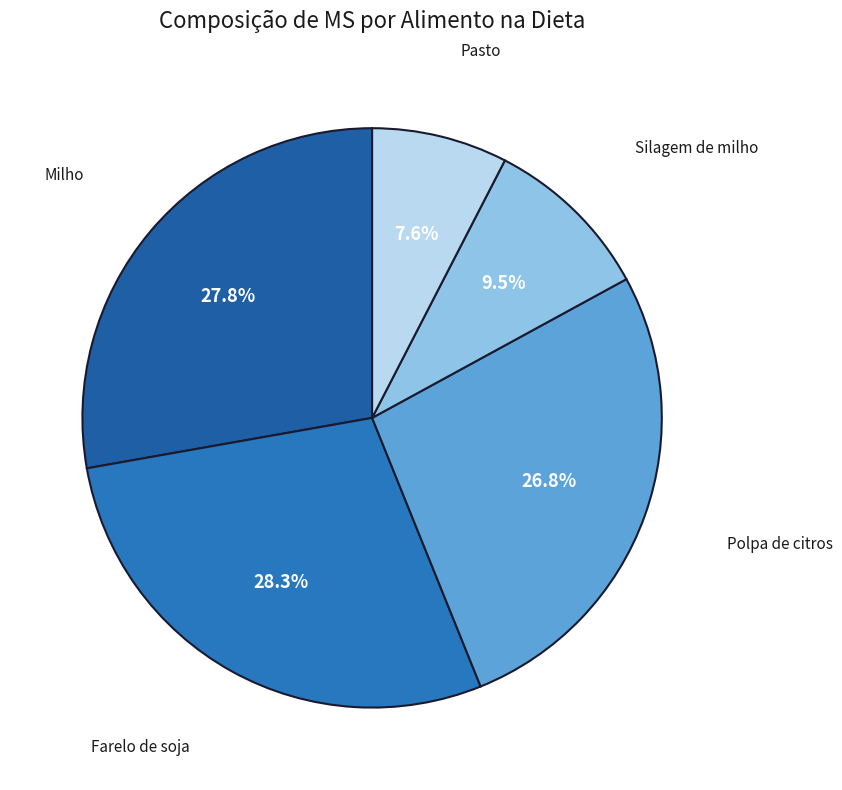

Rank the categories by value from highest to lowest.

Farelo de soja, Milho, Polpa de citros, Silagem de milho, Pasto